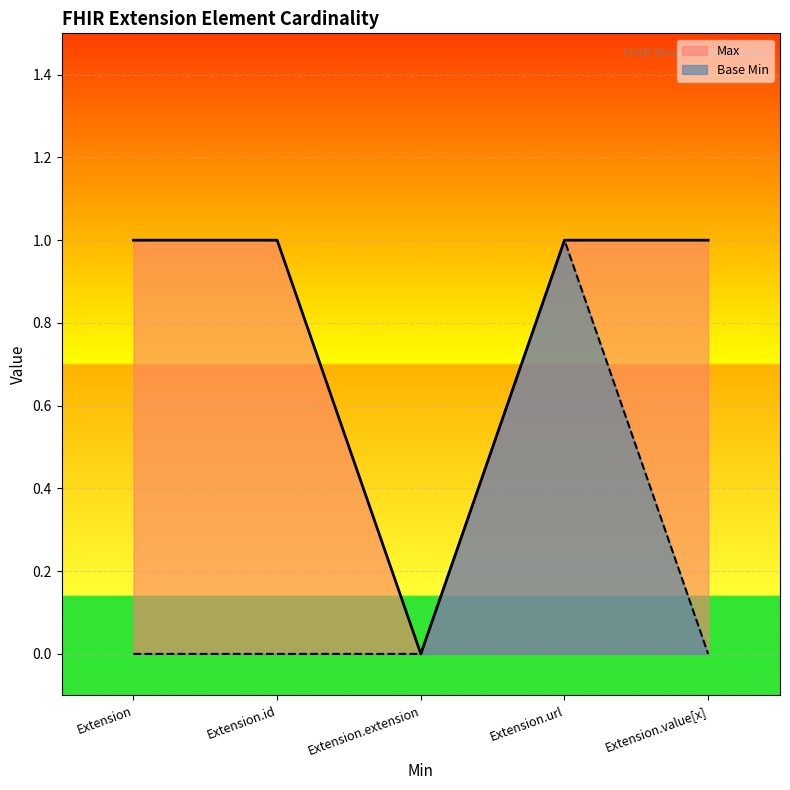

Count the Max values in the range 1 to 2.

4